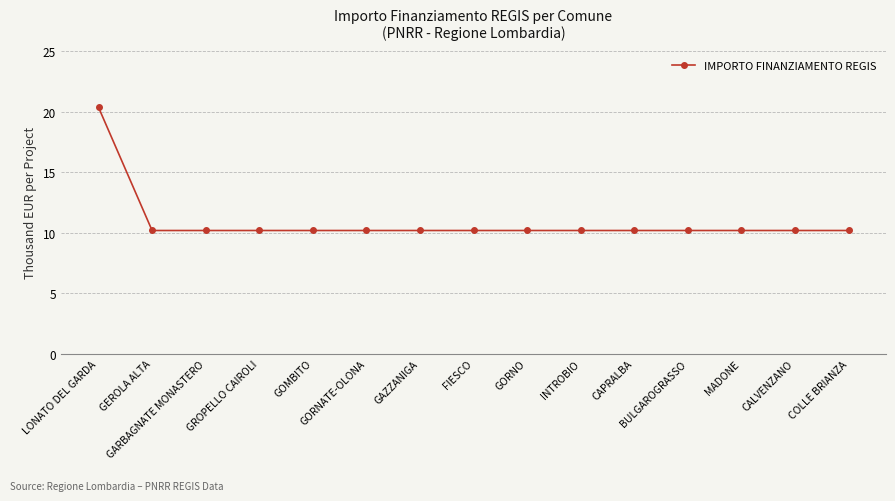

True or false: the data shows 6.7 at GEROLA ALTA.

False